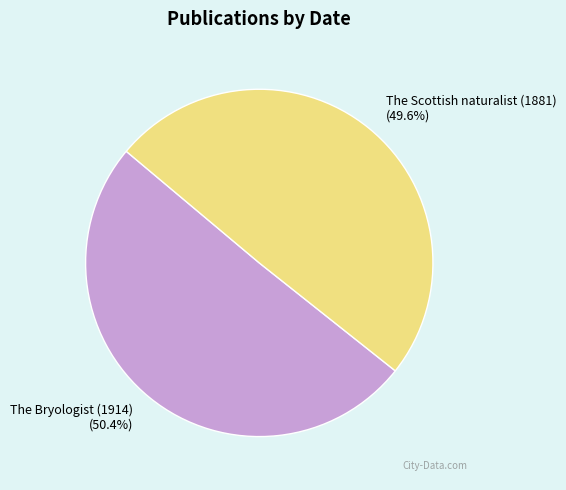

To the nearest percent, what portion does The Bryologist (1914) represent?

50%